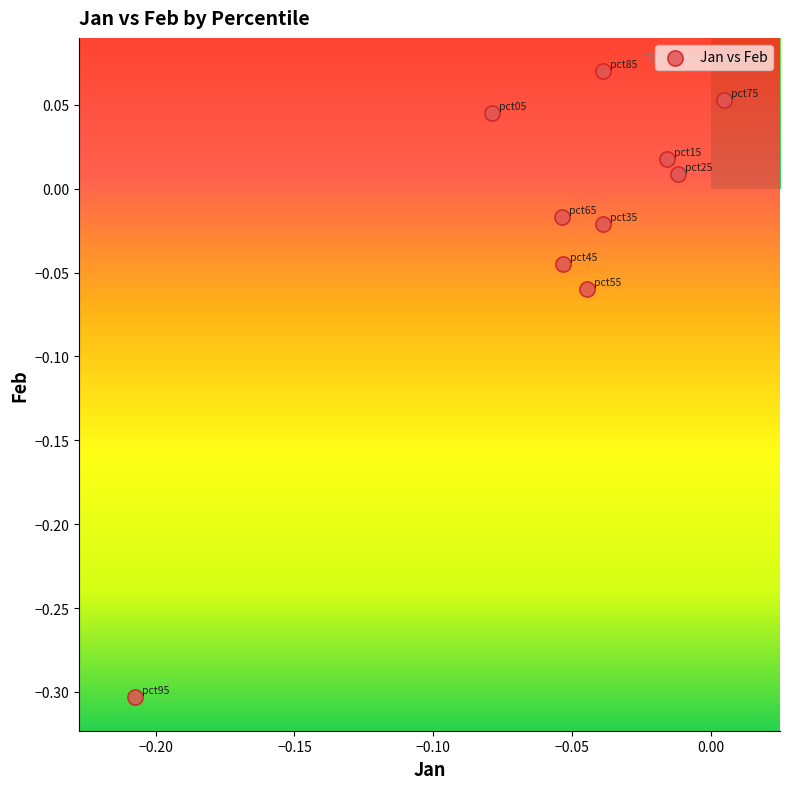

What is the range of Y values (max minus min)?

0.4